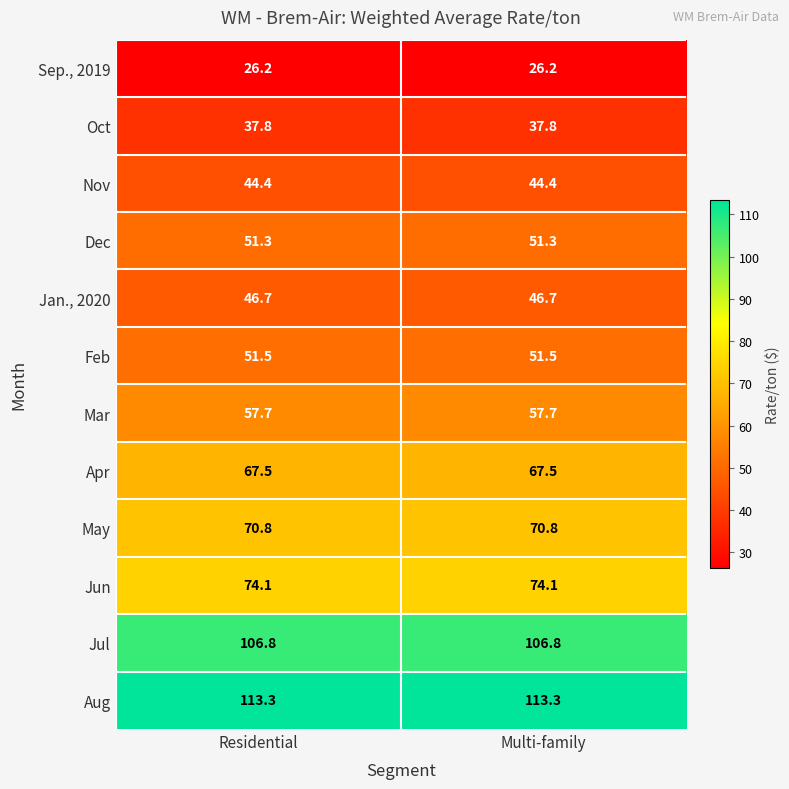

The Jun series shows 74.1 at Residential. True or false?

True